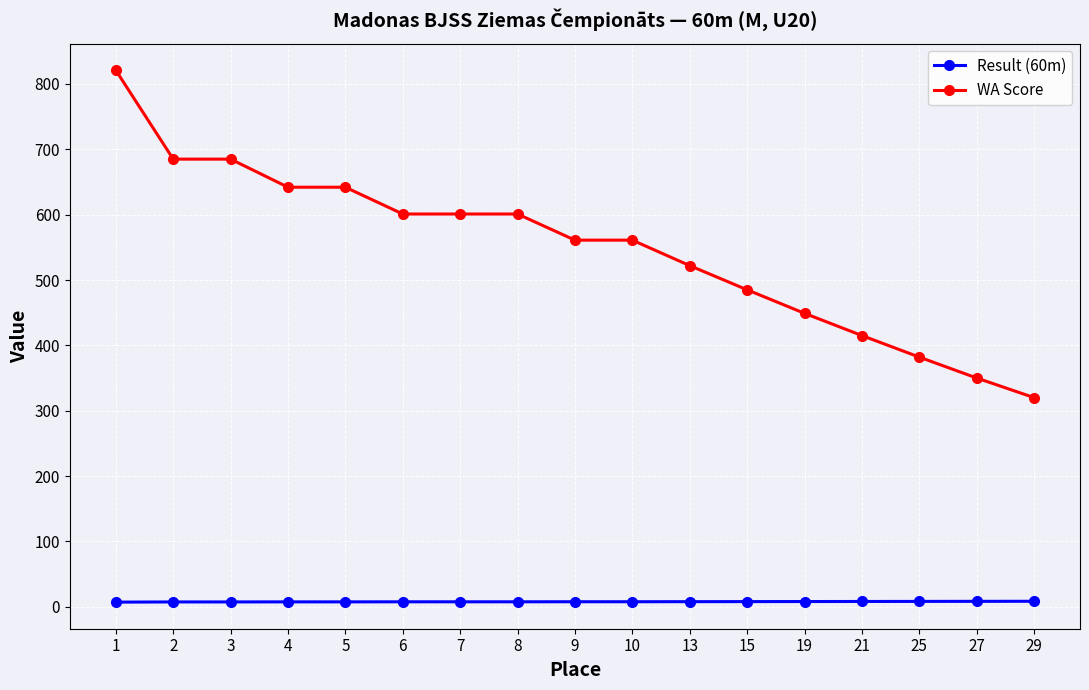

True or false: WA Score and Result (60m) intersect in this chart.

False